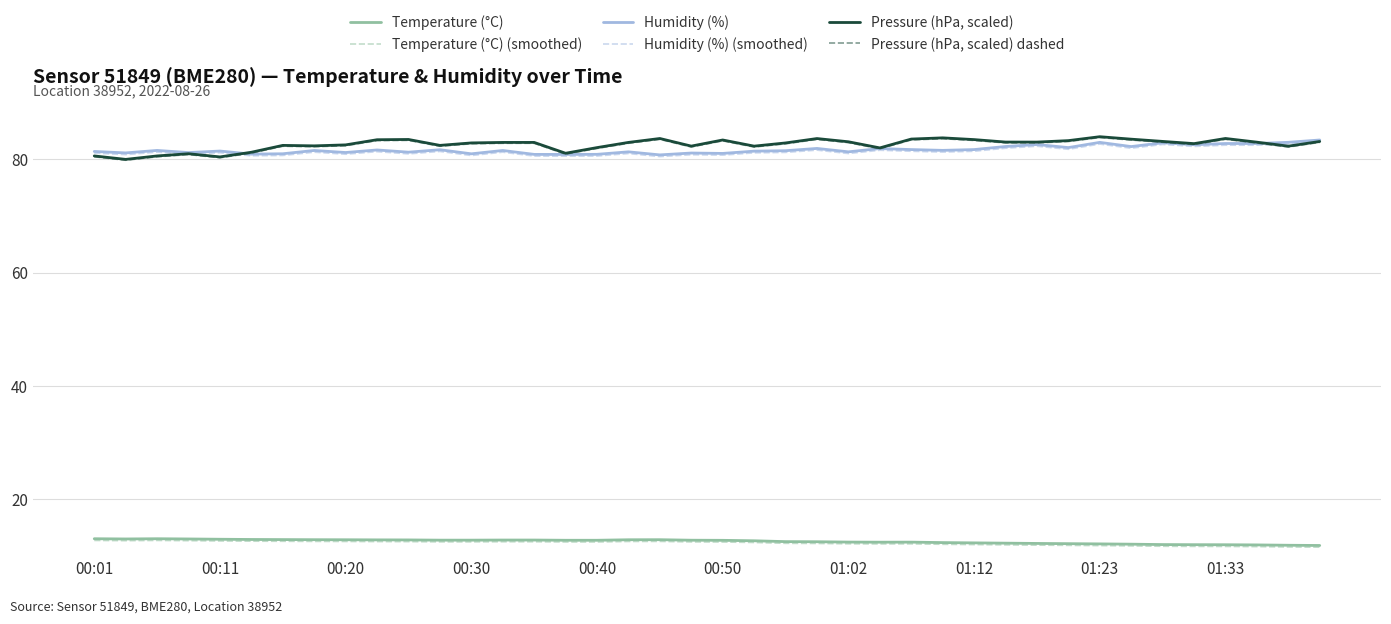

What is the smallest value displayed?

11.6